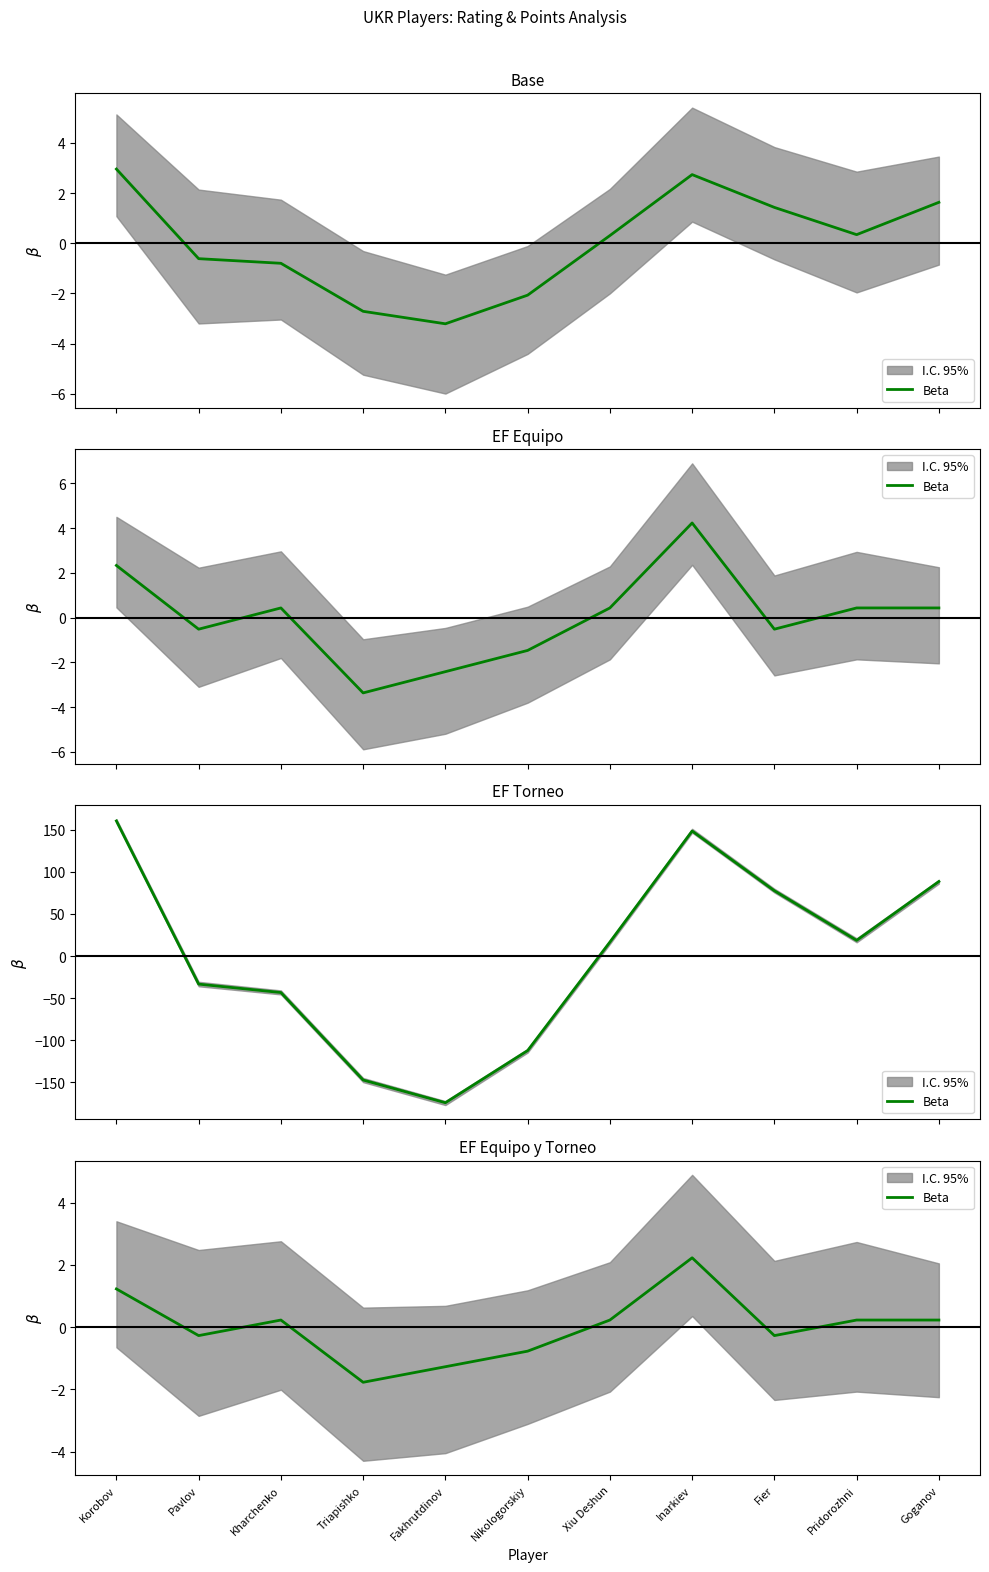

Count the number of categories in the chart.

11